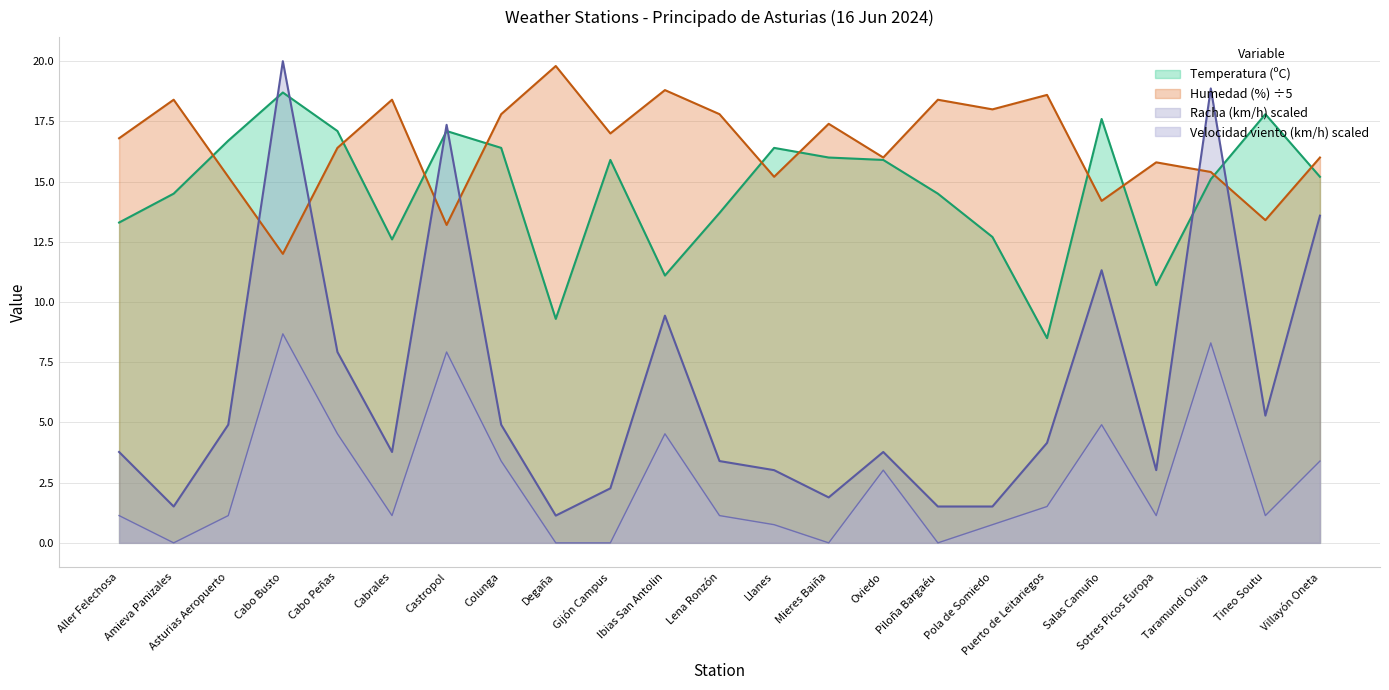

The value of Racha (km/h) at Amieva Panizales is 1.5. True or false?

True